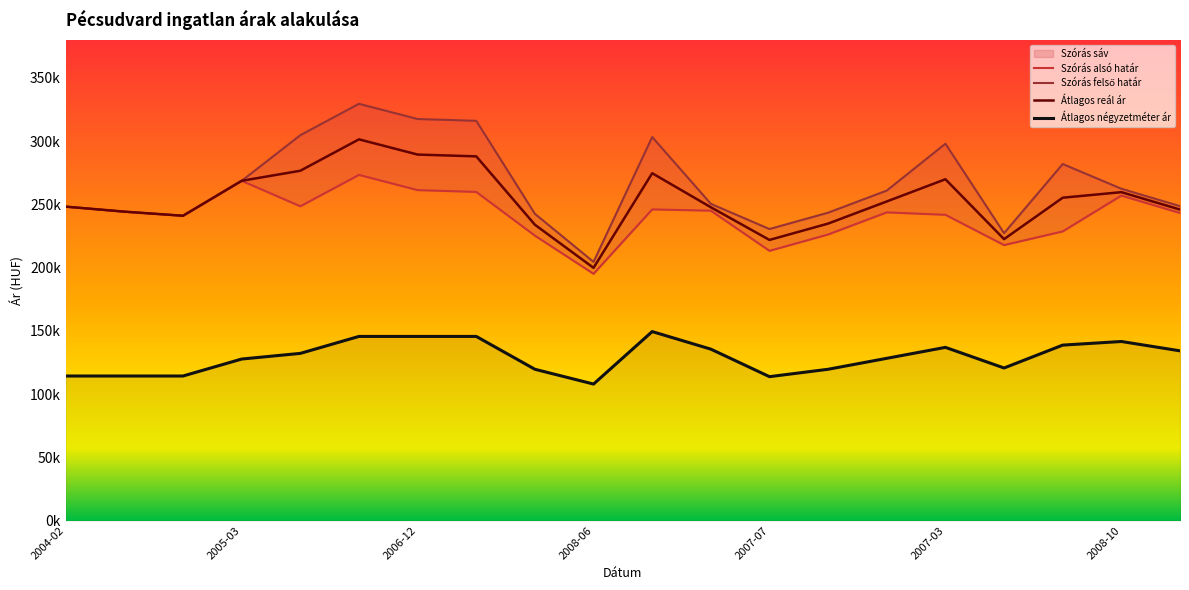

What position from the right is 2008-06?

11